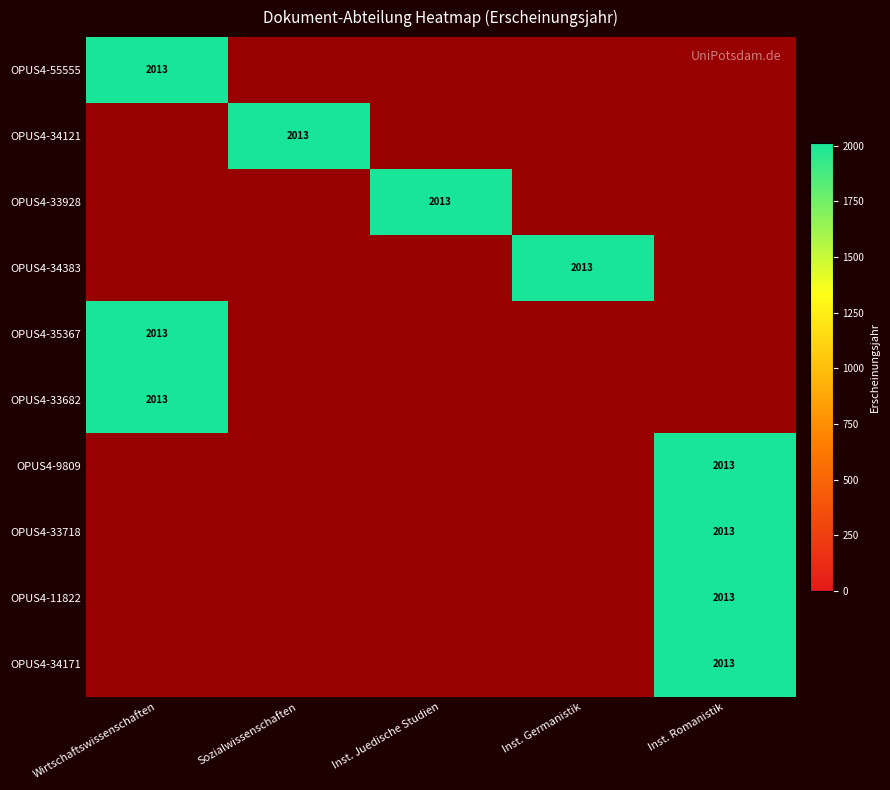

At which label does OPUS4-33682 reach its minimum?

Wirtschaftswissenschaften